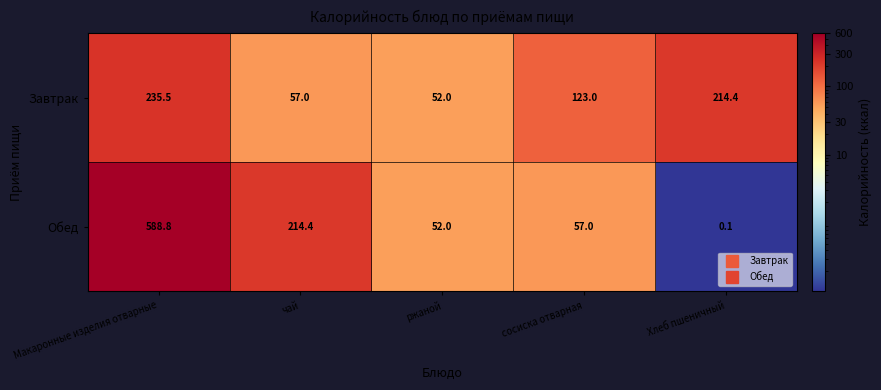

What is the difference between the highest and lowest values at чай?

157.4